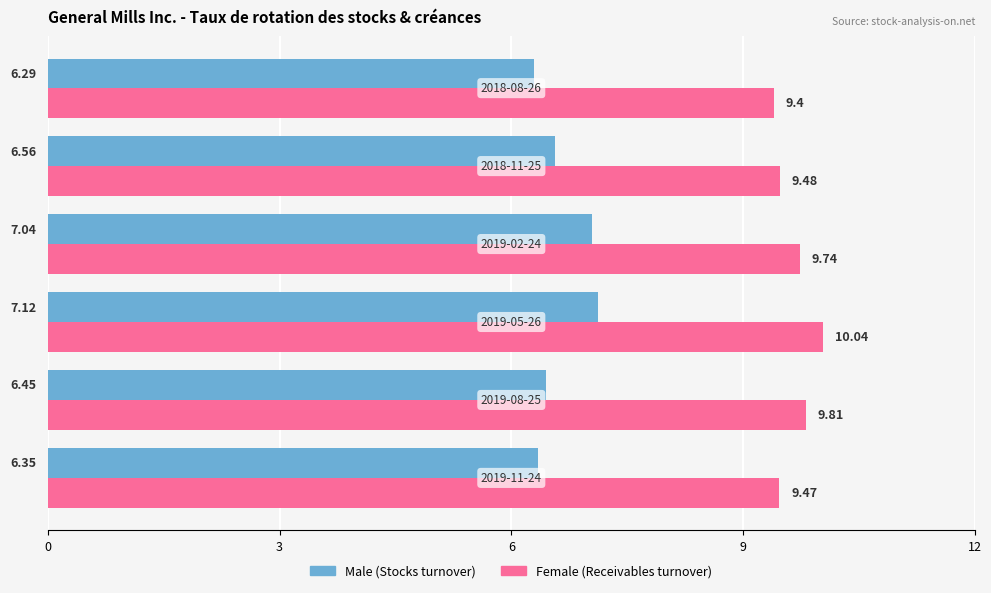

List the series in order of their peak value, highest first.

Female (Receivables turnover), Male (Stocks turnover)